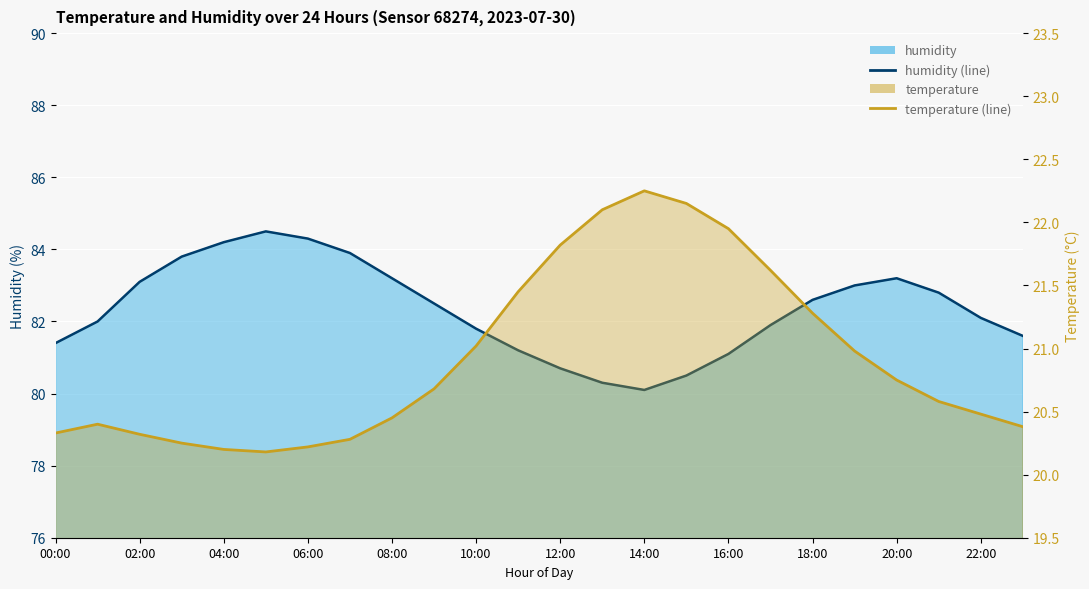

Which series has the widest spread of values?

humidity (line)